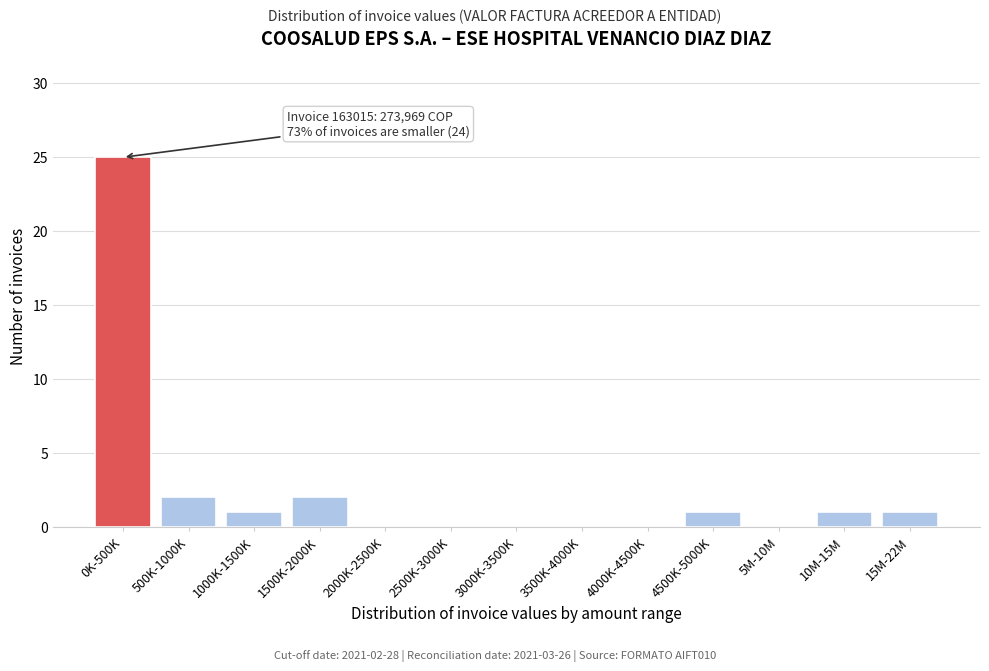

Reading right to left, list all the values displayed in this chart.

15M-22M=1	10M-15M=1	5M-10M=0	4500K-5000K=1	4000K-4500K=0	3500K-4000K=0	3000K-3500K=0	2500K-3000K=0	2000K-2500K=0	1500K-2000K=2	1000K-1500K=1	500K-1000K=2	0K-500K=25